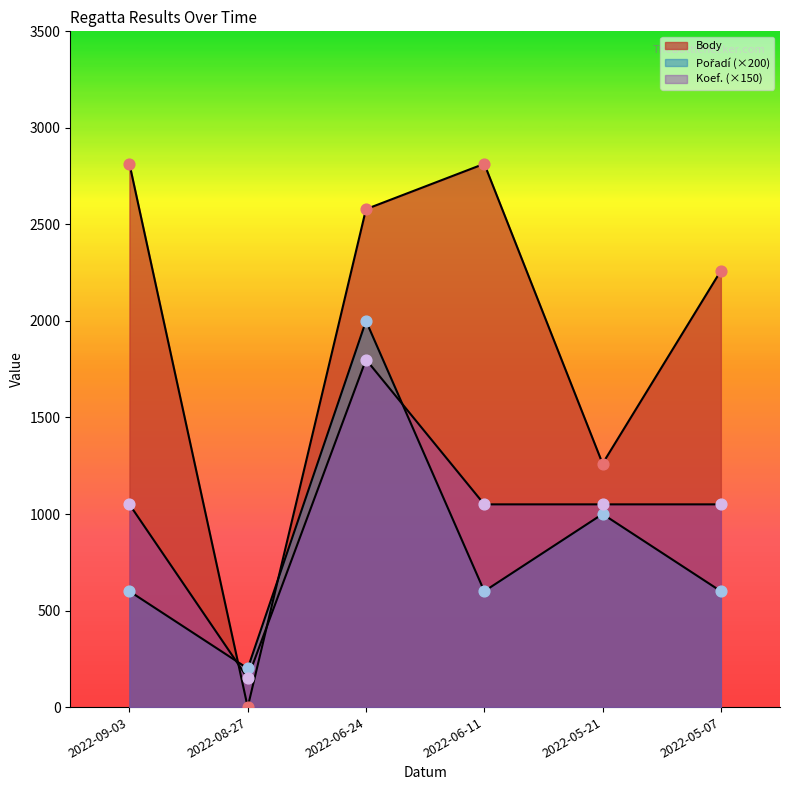

Which series contains the lowest Y value?

Body